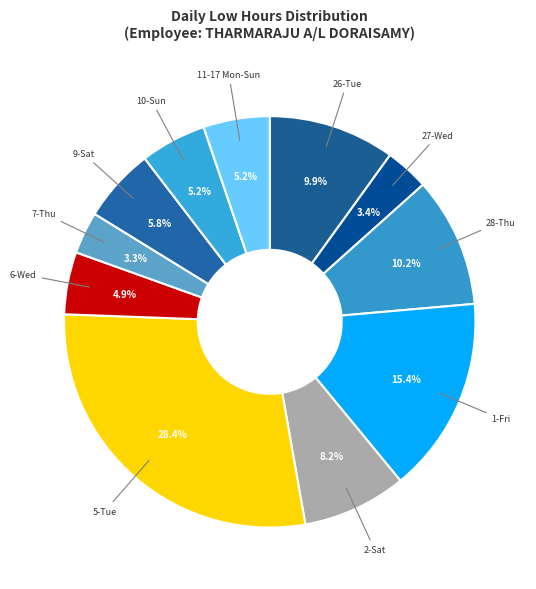

What is the largest slice in the pie chart?

5-Tue